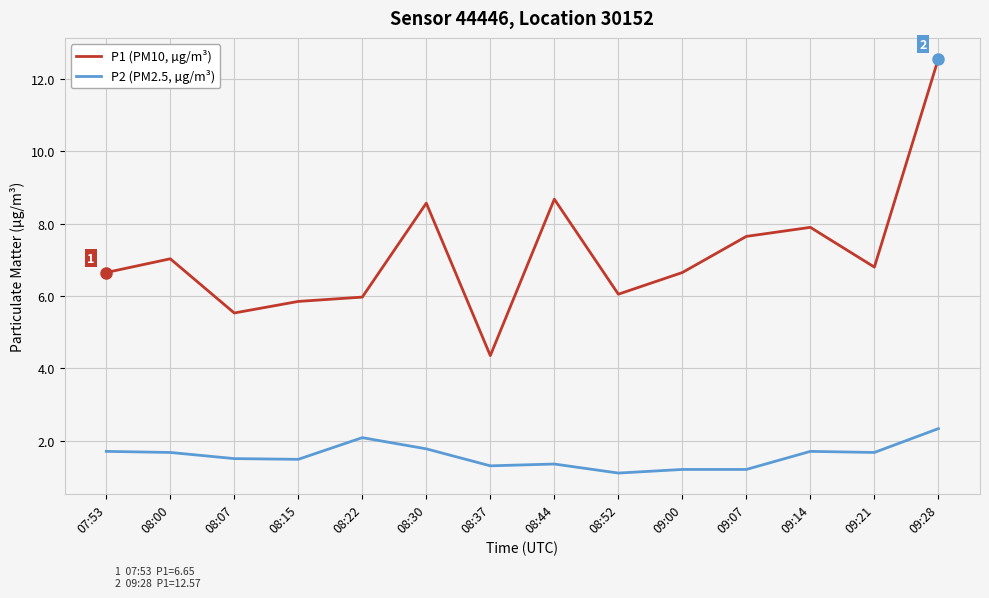

What is the difference between the second highest and second lowest values in the P2 (PM2.5, µg/m³) series?

0.9